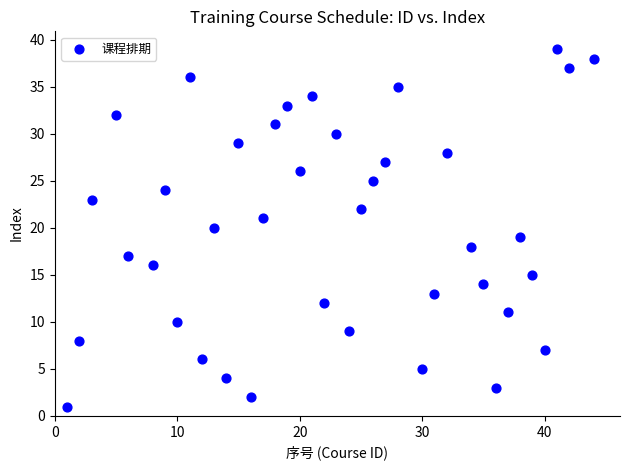

What is the range of Y values (max minus min)?

38